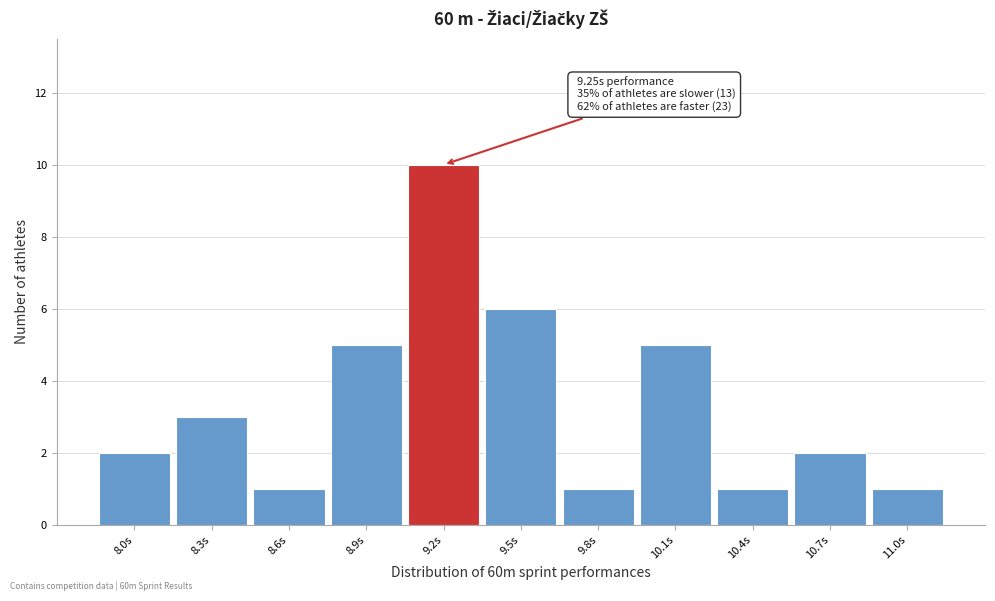

Reading right to left, list all the values displayed in this chart.

11.0s=1	10.7s=2	10.4s=1	10.1s=5	9.8s=1	9.5s=6	9.2s=10	8.9s=5	8.6s=1	8.3s=3	8.0s=2